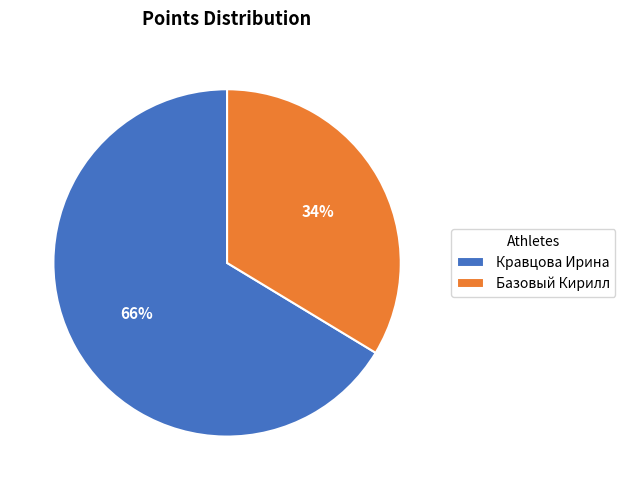

Is the sum of Базовый Кирилл and Кравцова Ирина greater than half?

Yes